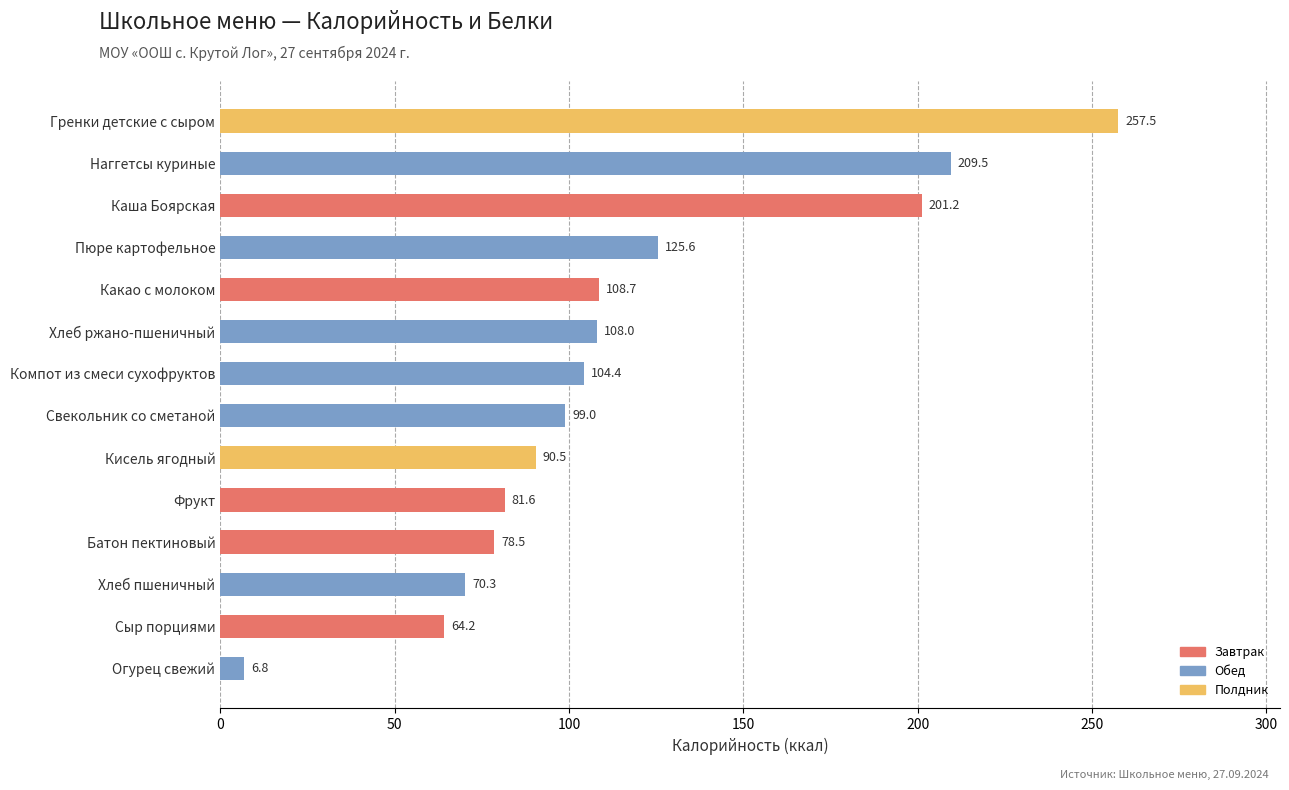

Between Хлеб ржано-пшеничный and Гренки детские с сыром, which is larger?

Гренки детские с сыром